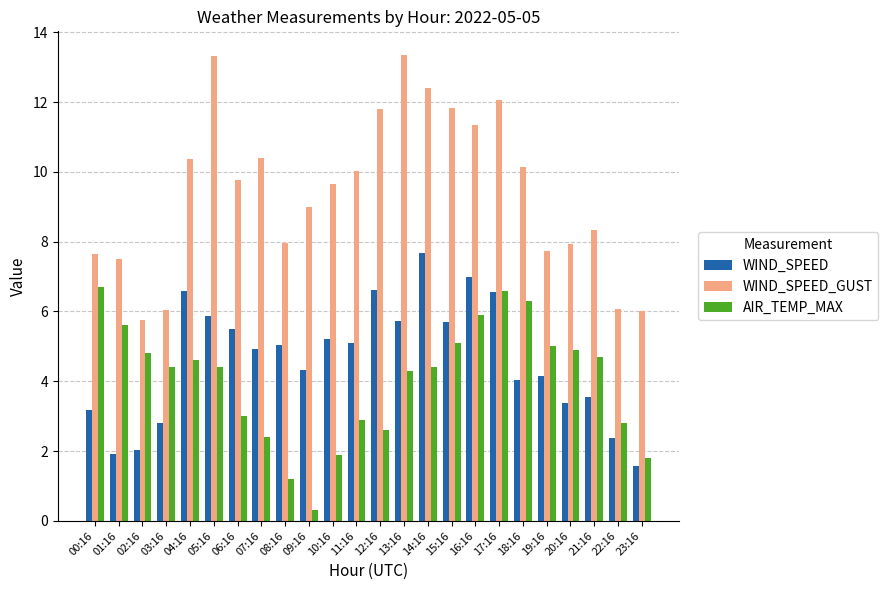

What is the difference between the highest and lowest values at 21:16?

4.8